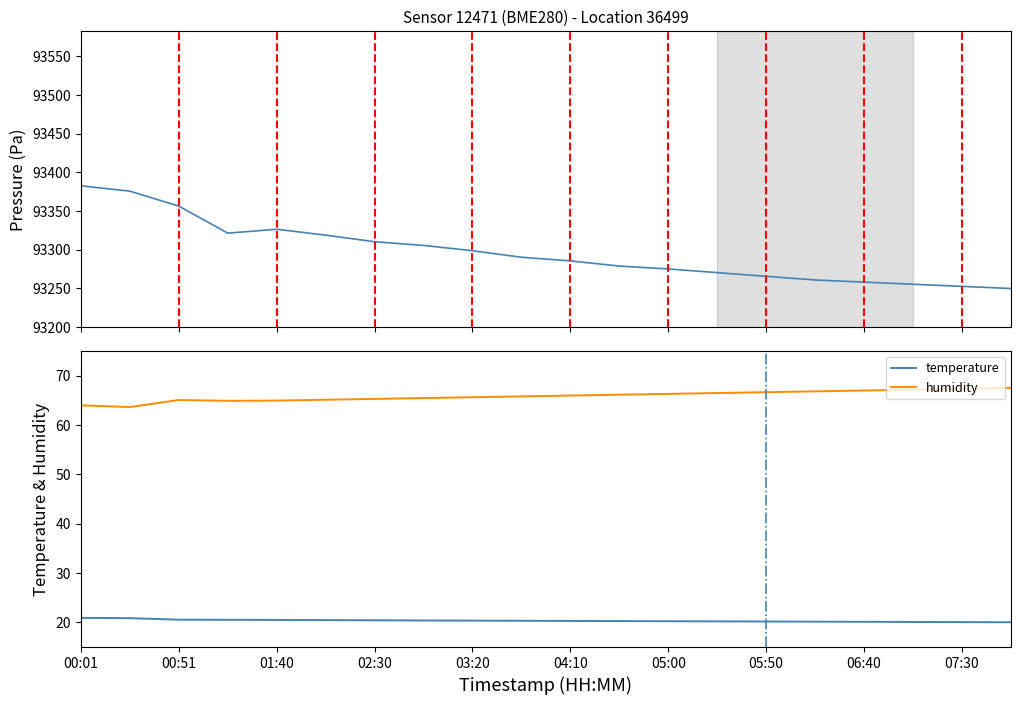

True or false: temperature and humidity cross at least once.

False